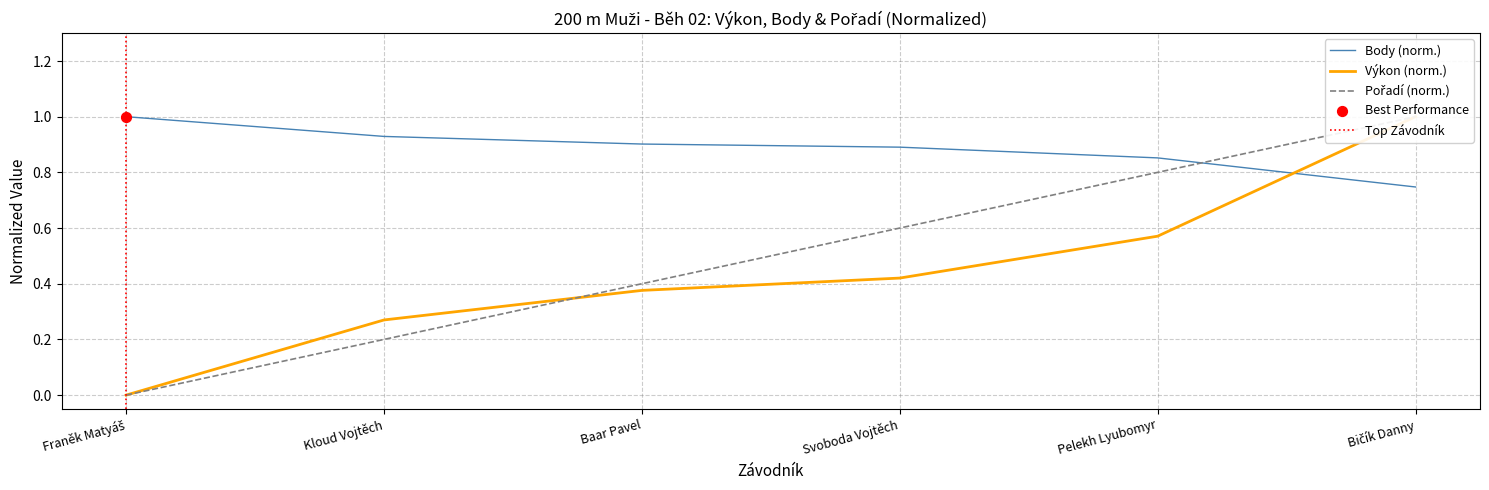

Which series has the largest Y range (max minus min)?

Výkon